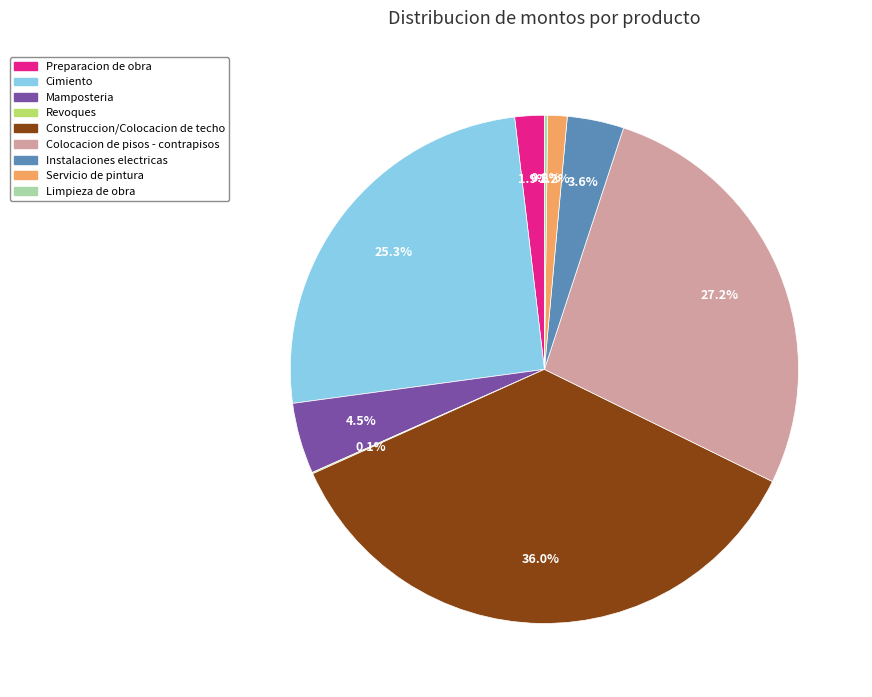

What is the ratio of the value at Cimiento to the value at Construccion/Colocacion de techo?

0.7